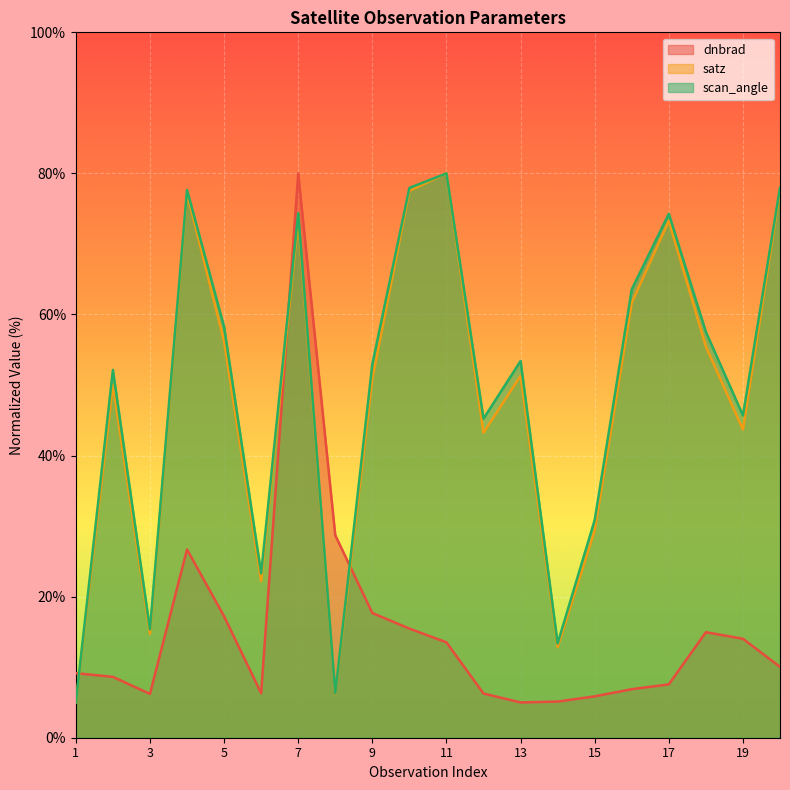

At which label is scan_angle closest to 42?

12